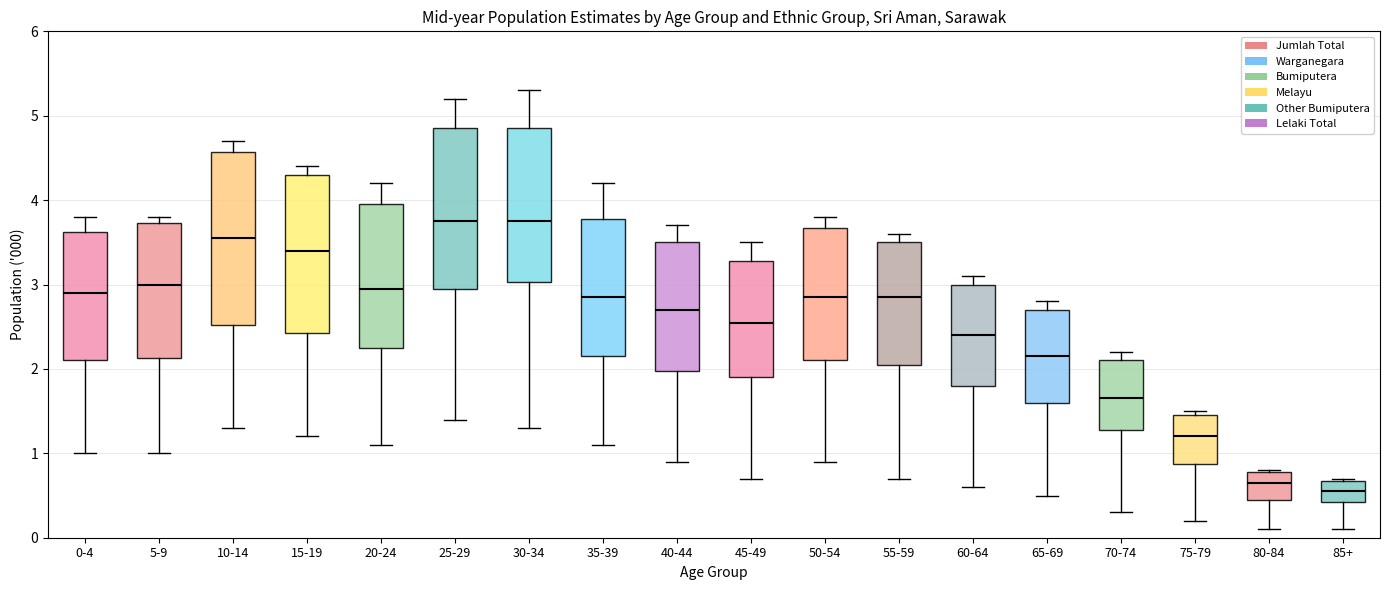

Comparing the boxes themselves (not the whiskers), which one is the tallest?

10-14